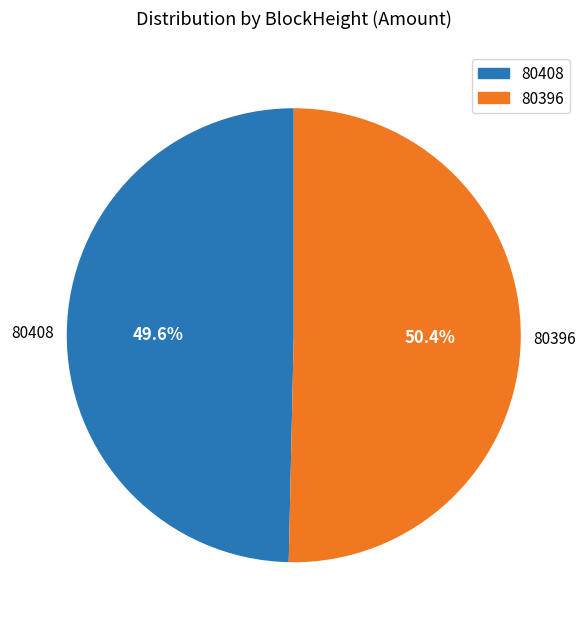

Which slice represents more than half of the pie?

80396